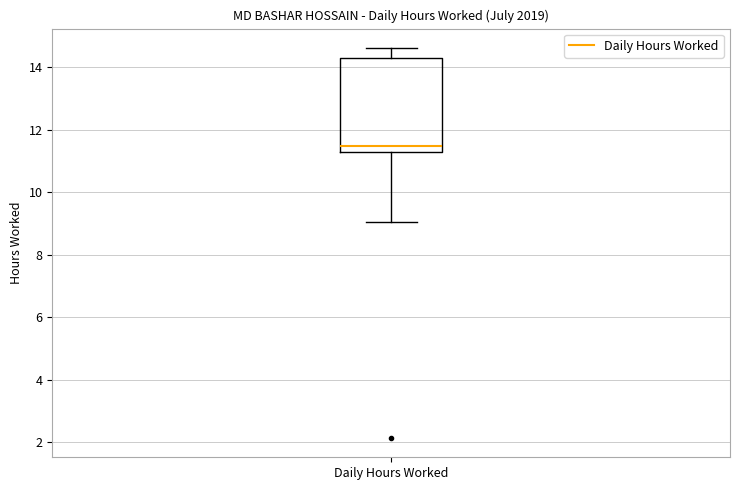

Transcribe this box plot: give where the median line is, the range the box spans, and where the two whiskers end, as read against the y-axis. The values are not printed on the chart, so give them approximately, as read against the axis.

median 11.4, box 11.2 to 14.4, whiskers 9.0 to 14.6